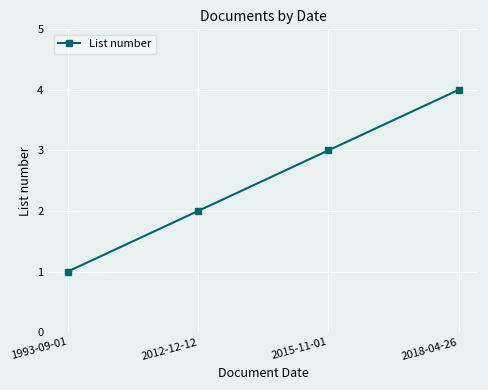

What position from the left is 2018-04-26?

4